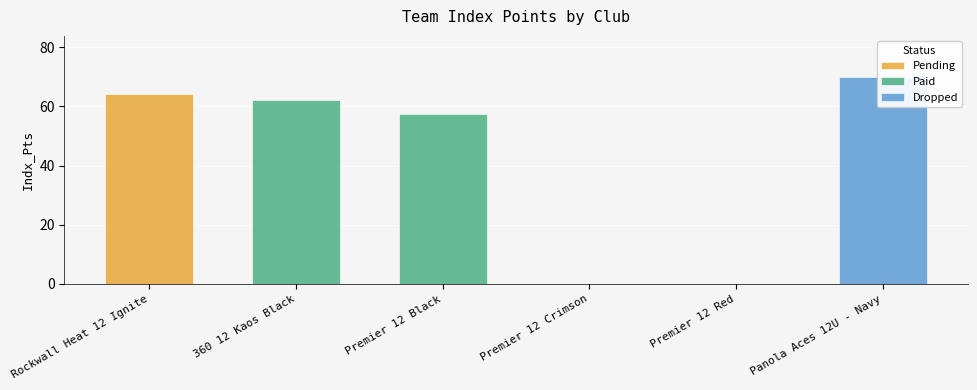

Is it true that Paid equals 106.6 at 360 12 Kaos Black?

False